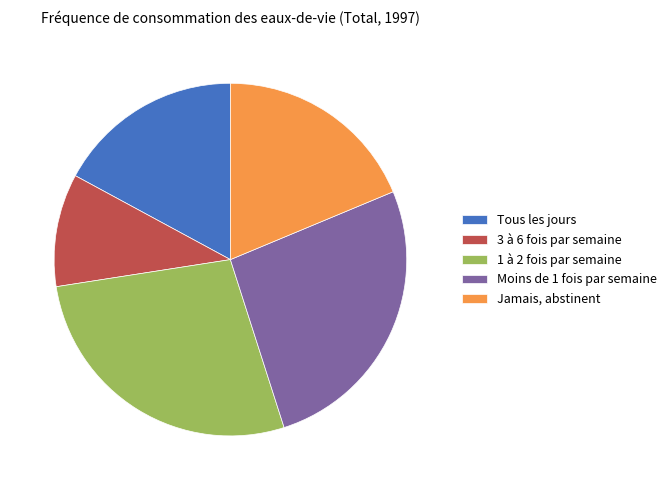

How many slices are in this pie chart?

5